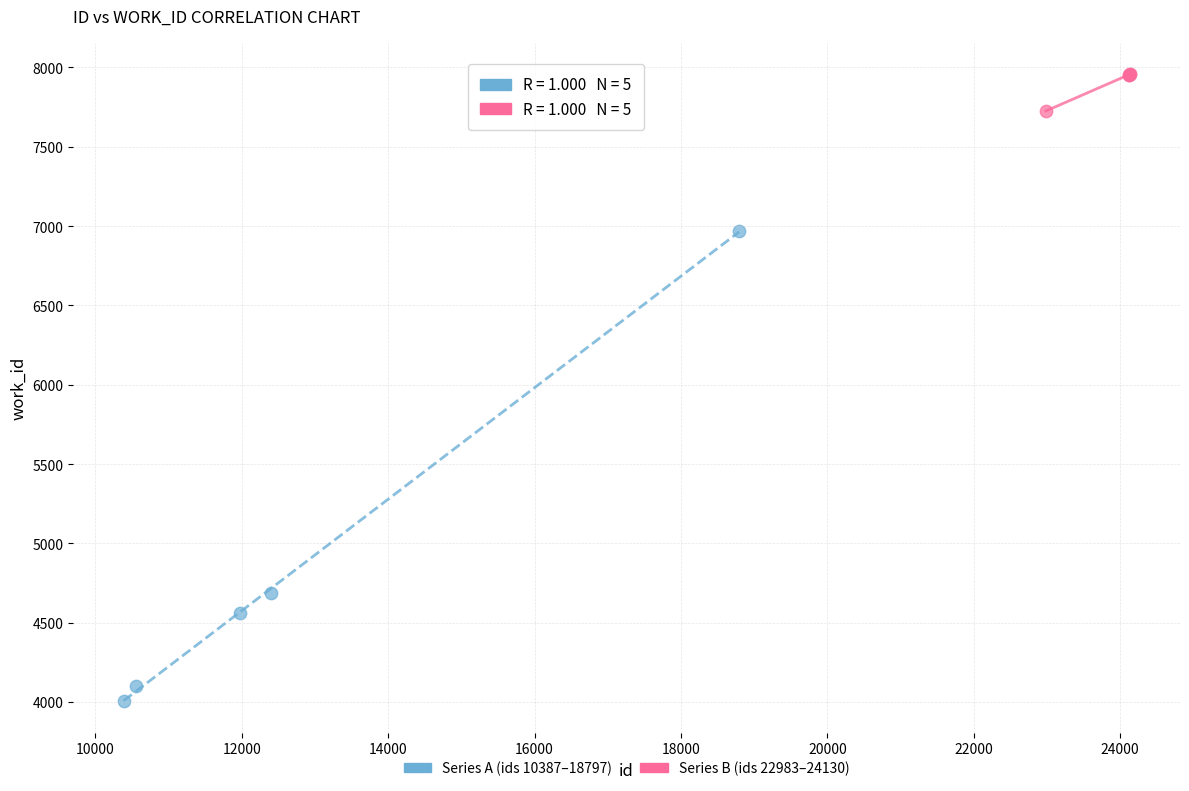

Which series has the widest spread of Y values?

Series A (ids 10387–18797)